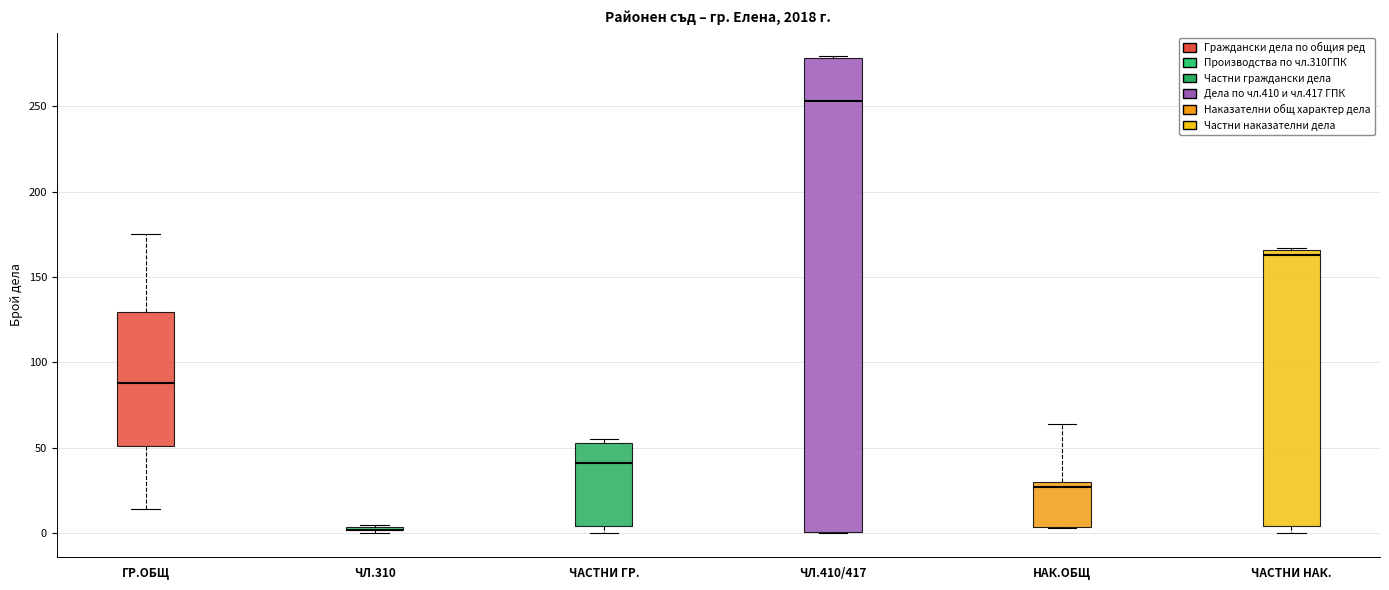

Where does the median line of the box for ЧАСТНИ ГР. sit on the y-axis? The values are not printed on the chart, so give them approximately, as read against the axis.

40